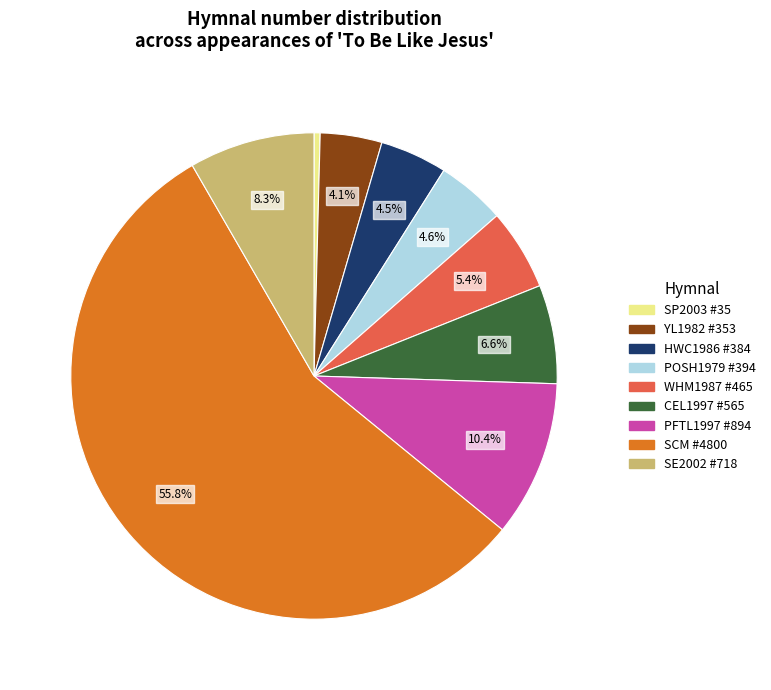

Is there any slice that represents more than half of the pie?

Yes